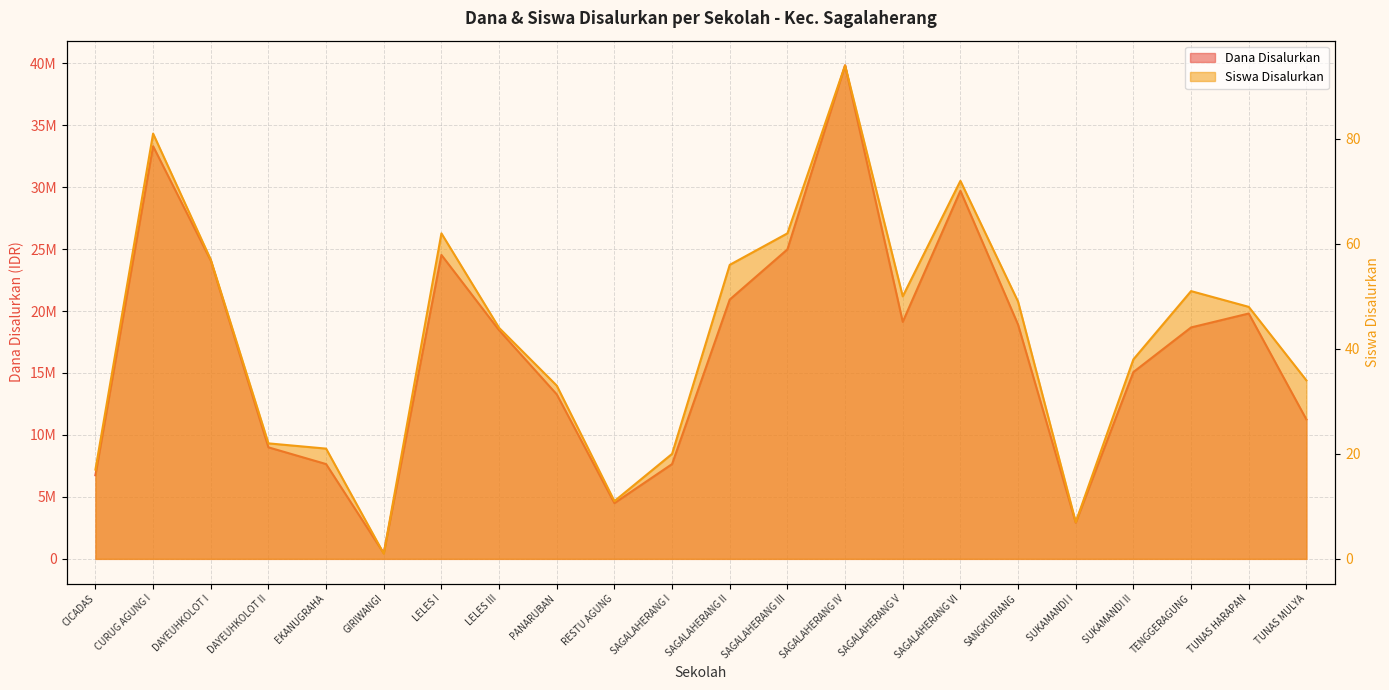

What is the difference between the maximum and second lowest values in the Dana Disalurkan series?

36900000